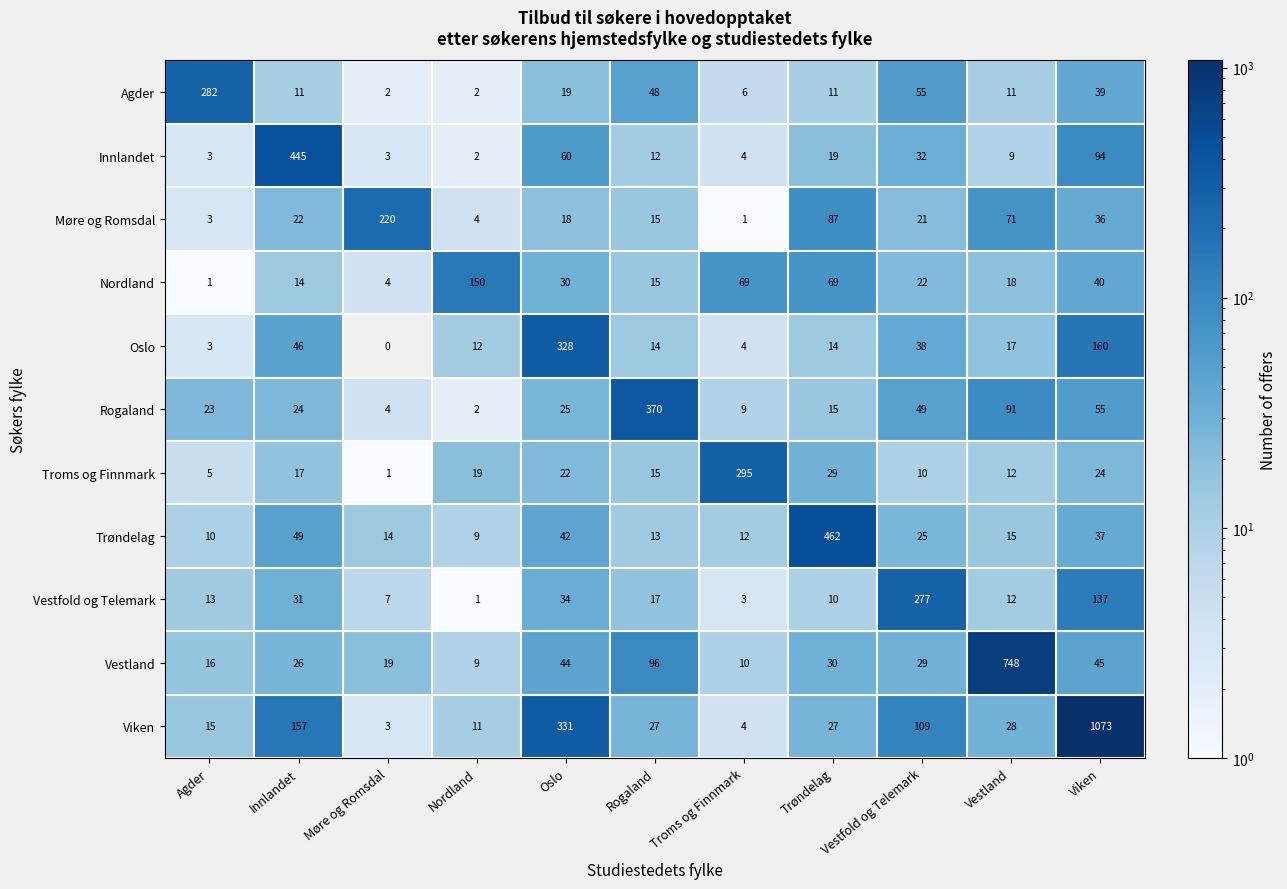

At how many categories does at least one series exceed 55?

11